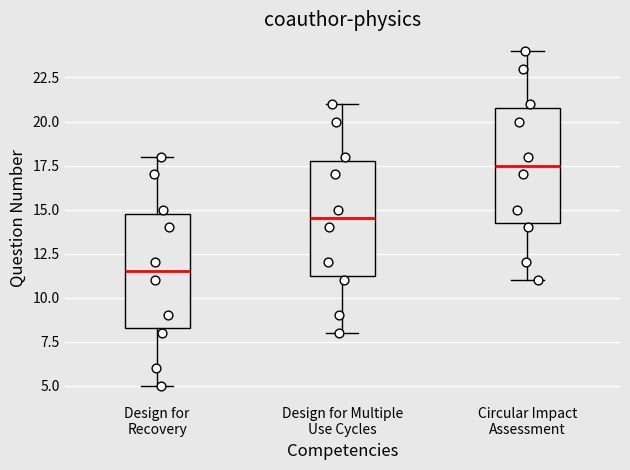

Where does the lower whisker of the box for Design for Recovery end on the y-axis? The values are not printed on the chart, so give them approximately, as read against the axis.

5.0